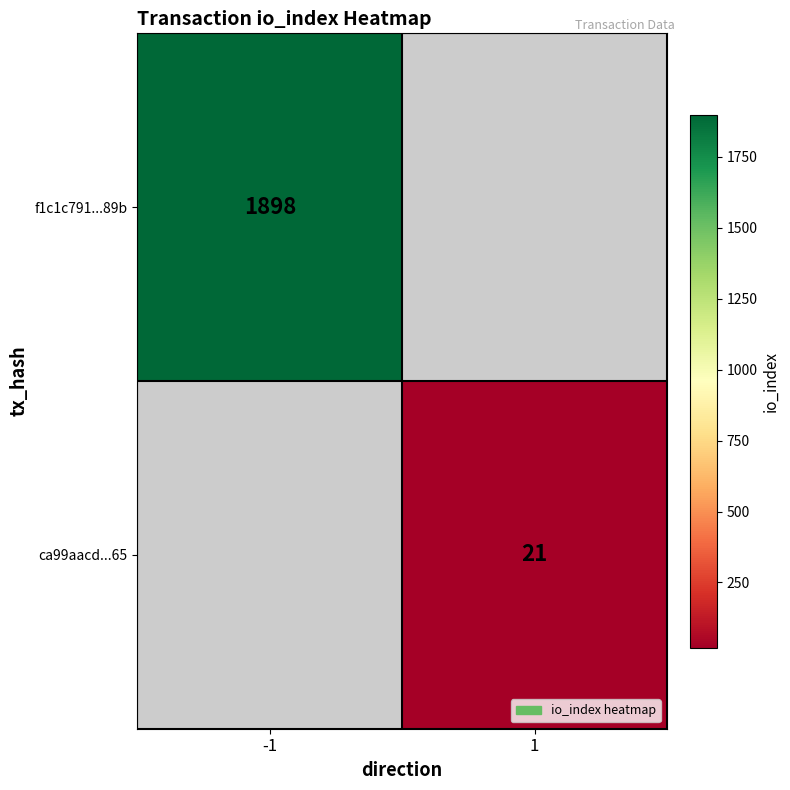

What is the minimum value shown in the chart?

21.0